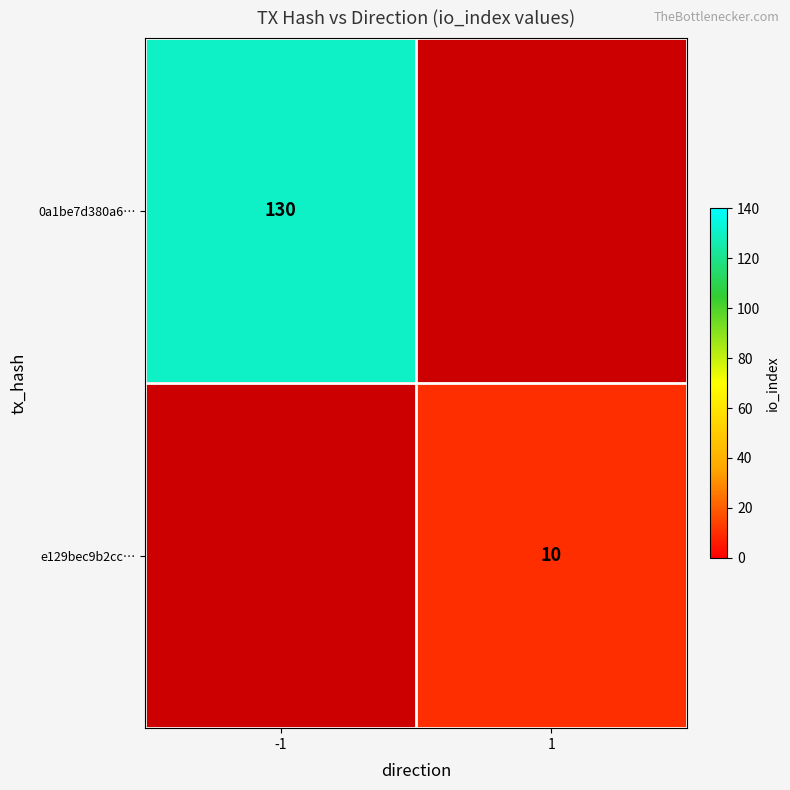

Is it true that 0a1be7d380a6… equals 199 at -1?

False